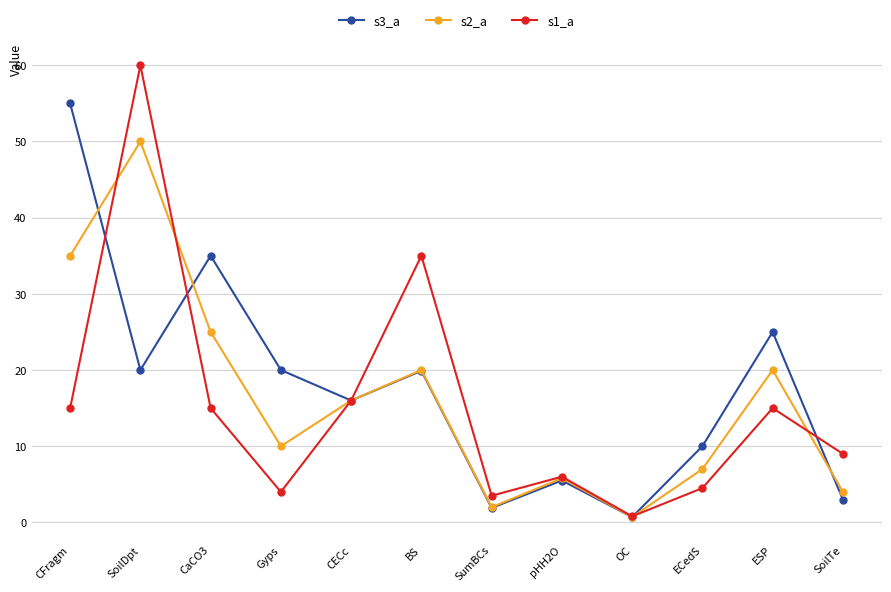

Where do s1_a and s3_a first cross each other?

CFragm and SoilDpt